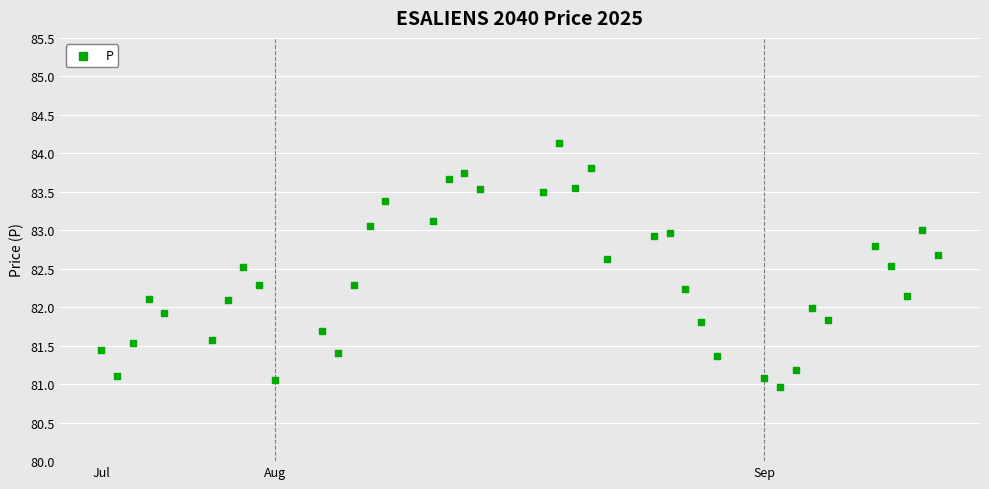

What is the range of Y values (max minus min)?

3.2